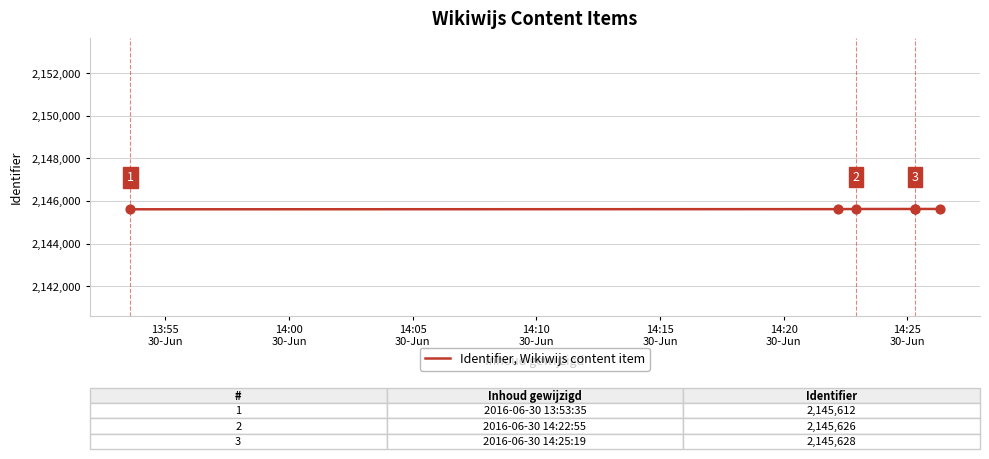

Between 14:20
30-Jun and 14:05
30-Jun, which is larger?

14:20
30-Jun